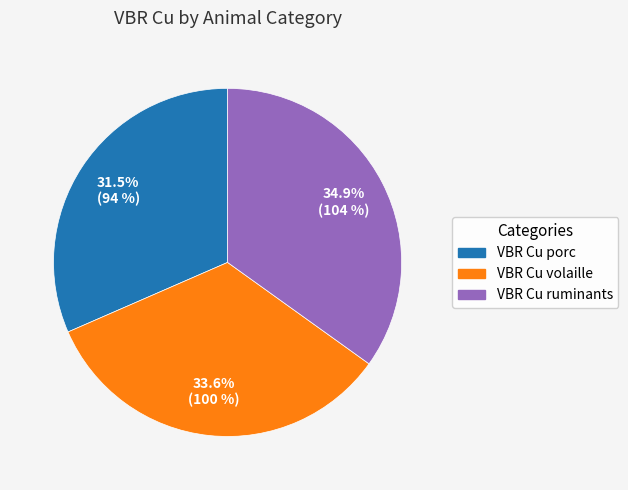

To the nearest percent, what is the difference between the largest and smallest slice percentages?

3%